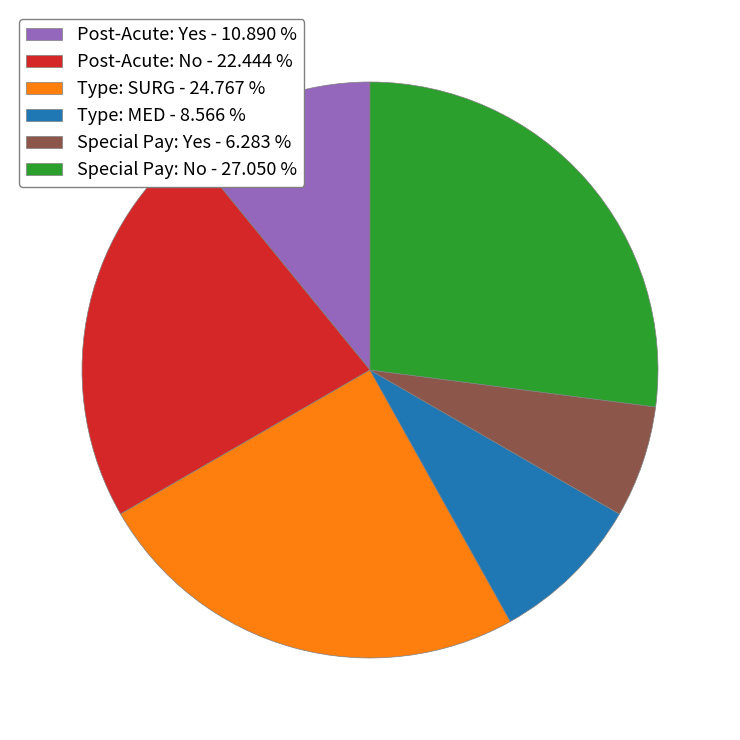

Between Special Pay: Yes - 6.283 % and Special Pay: No - 27.050 %, which is larger?

Special Pay: No - 27.050 %